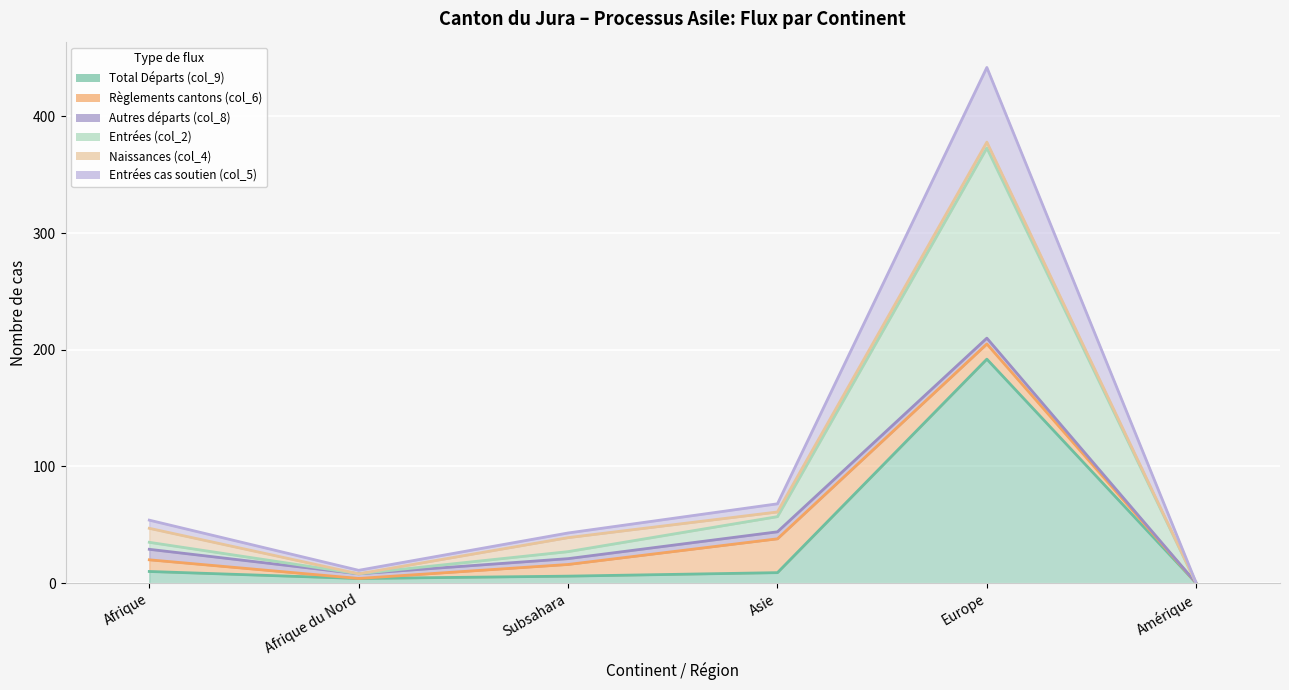

At how many categories does at least one series exceed 52?

3